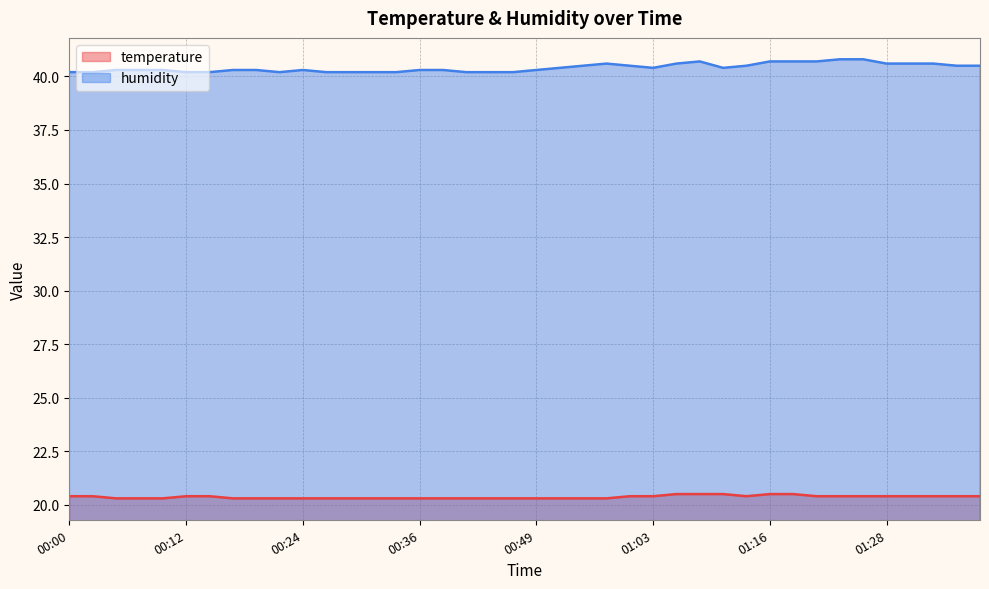

What is the difference between the second highest and second lowest values in the humidity series?

0.6